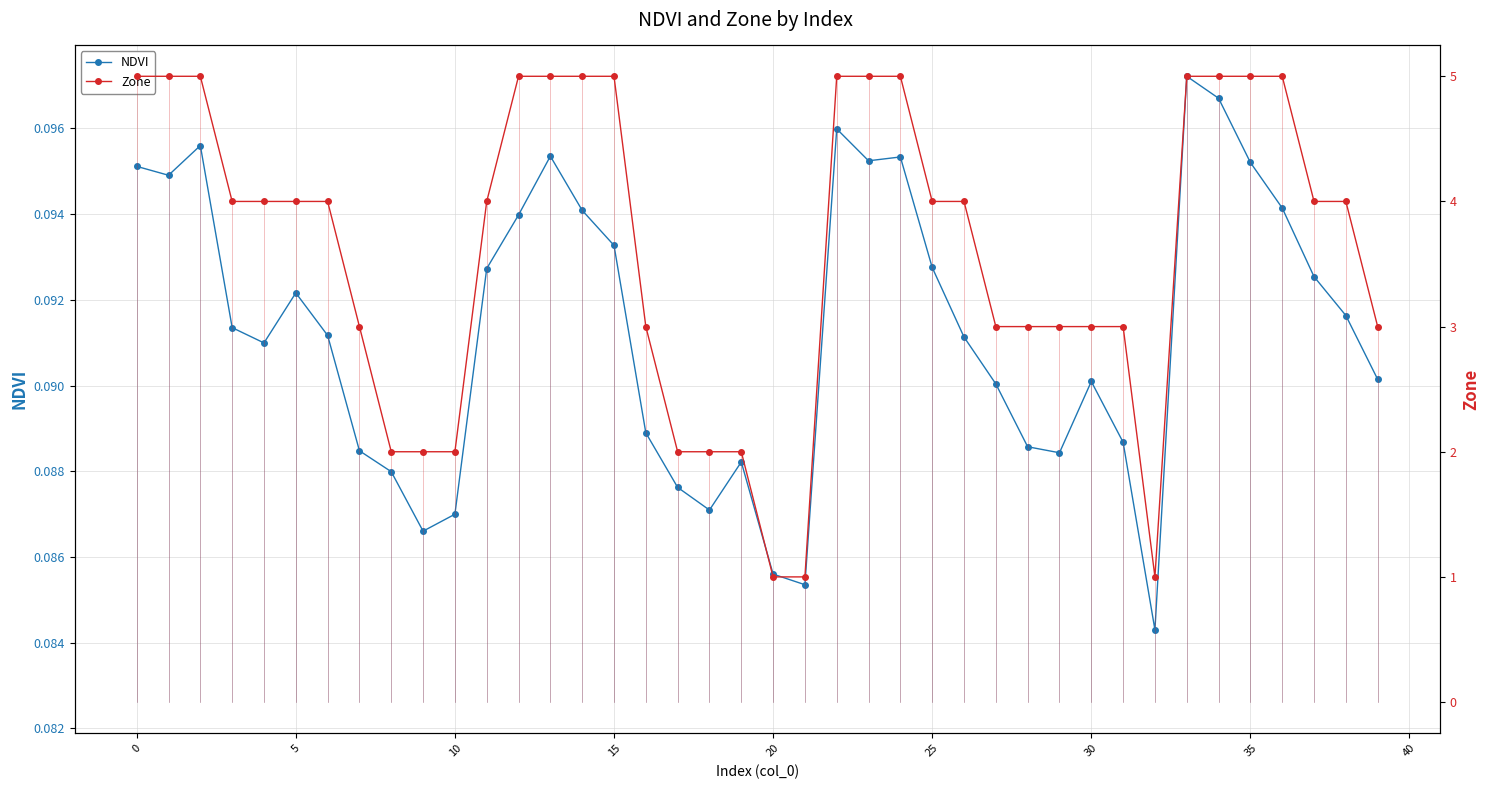

True or false: NDVI and Zone cross at least once.

False